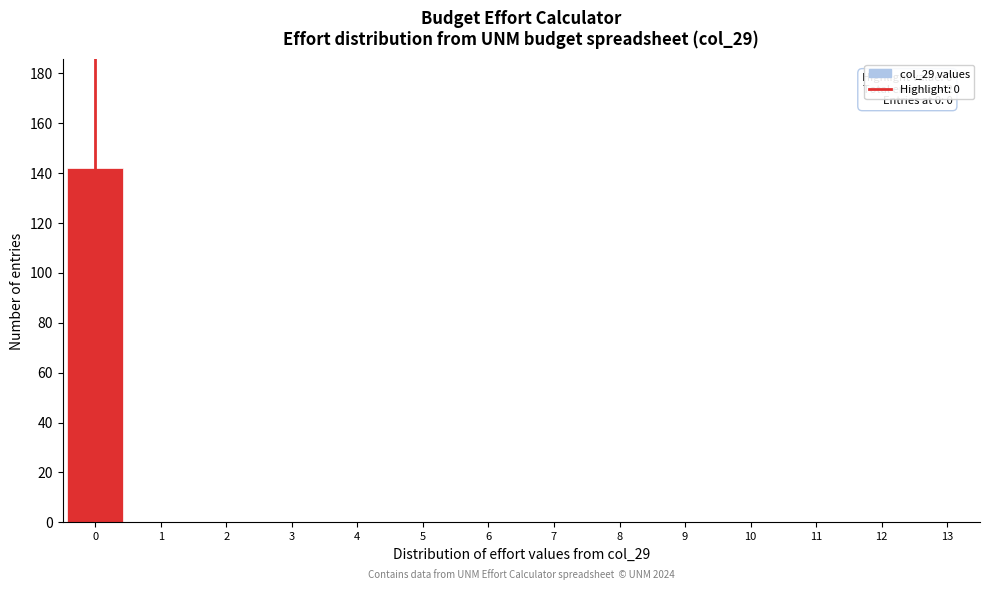

Over which range of the x-axis is the bar tallest?

-0.5 to 0.5